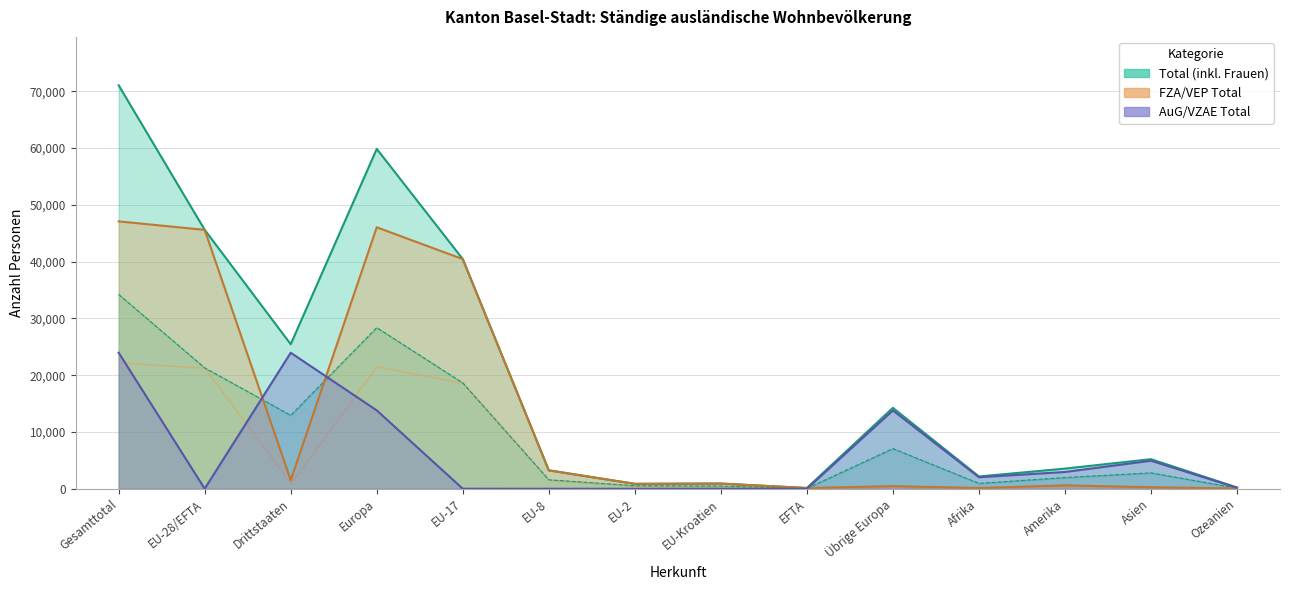

At which category does the chart reach its peak across all series?

Gesamttotal